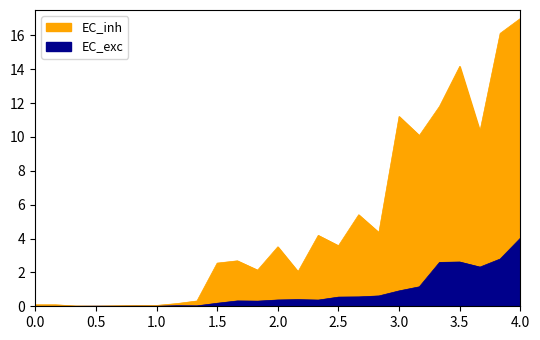

How many interior local valleys does the EC_exc series have?

6